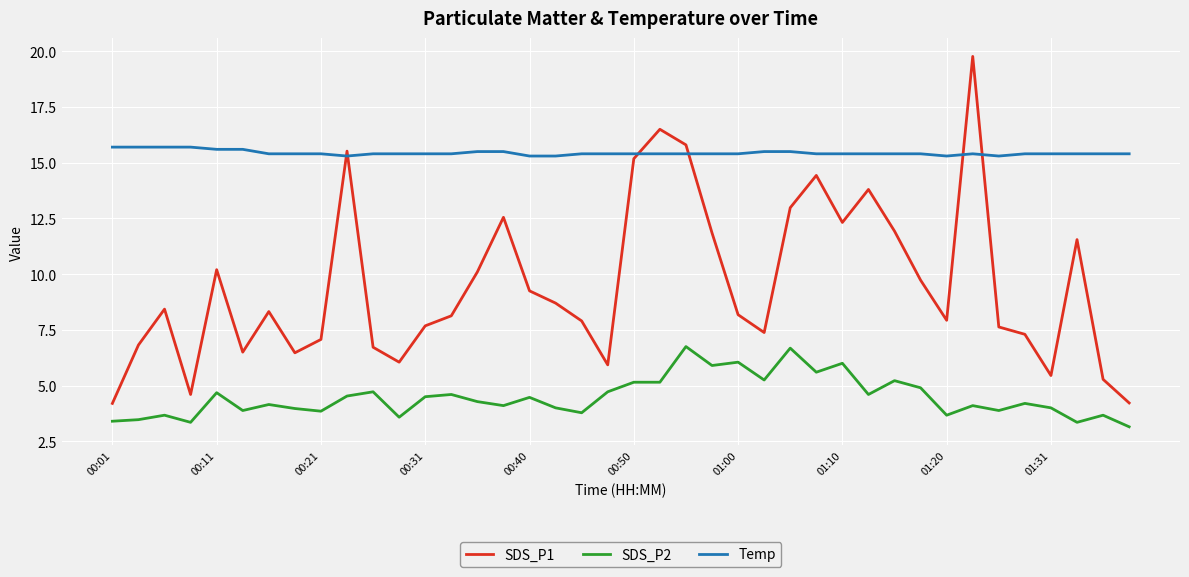

Which series has the widest spread of values?

SDS_P1